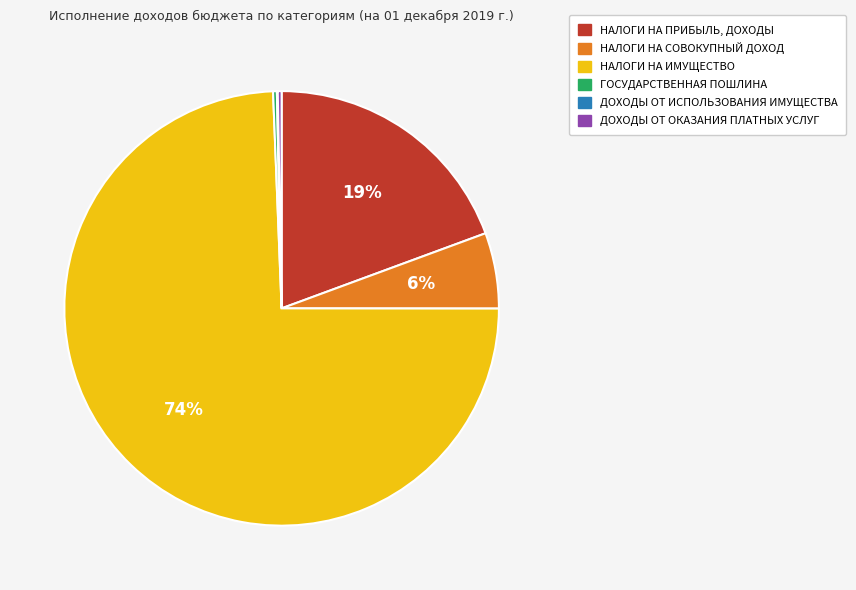

Is the sum of НАЛОГИ НА ИМУЩЕСТВО and ГОСУДАРСТВЕННАЯ ПОШЛИНА greater than half?

Yes